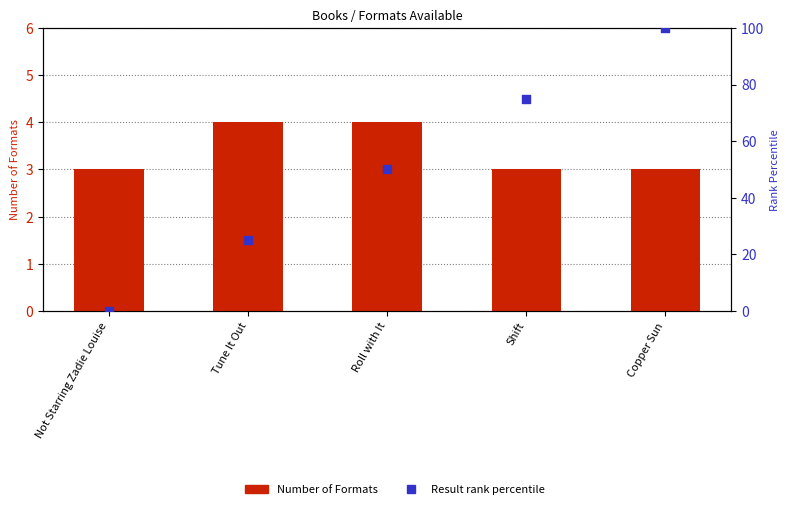

Which series has the largest total across all categories?

Result rank percentile